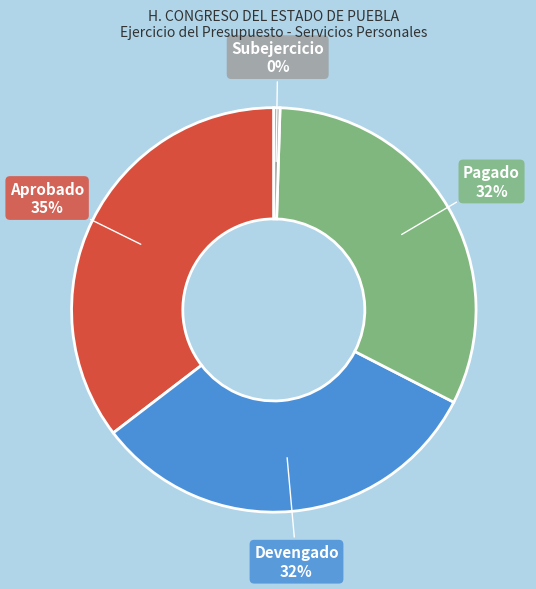

To the nearest percent, what is the average slice percentage?

25%